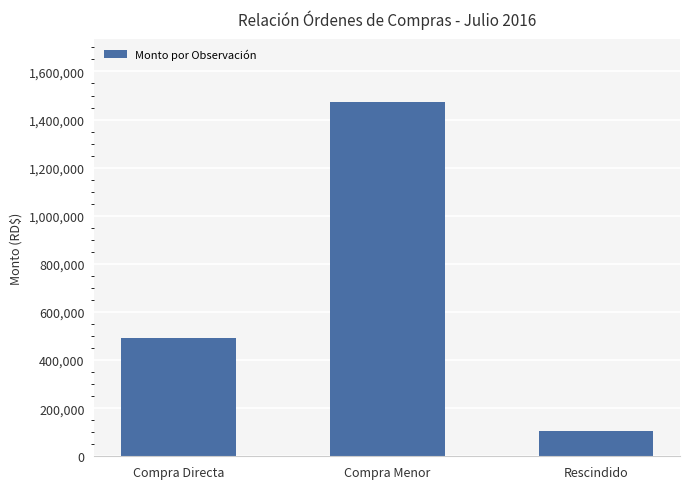

What is the minimum value shown in the chart?

106331.2